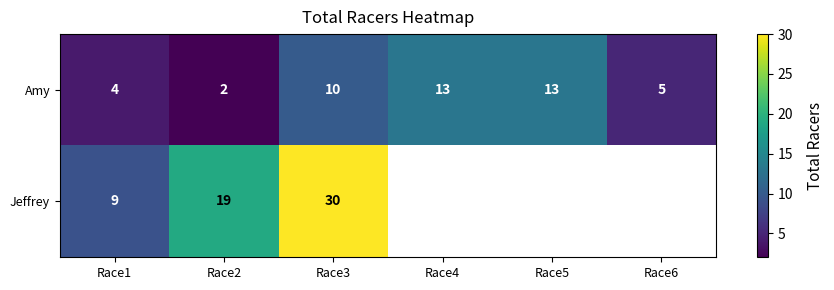

What is the spread (max minus min) of values at Race3?

20